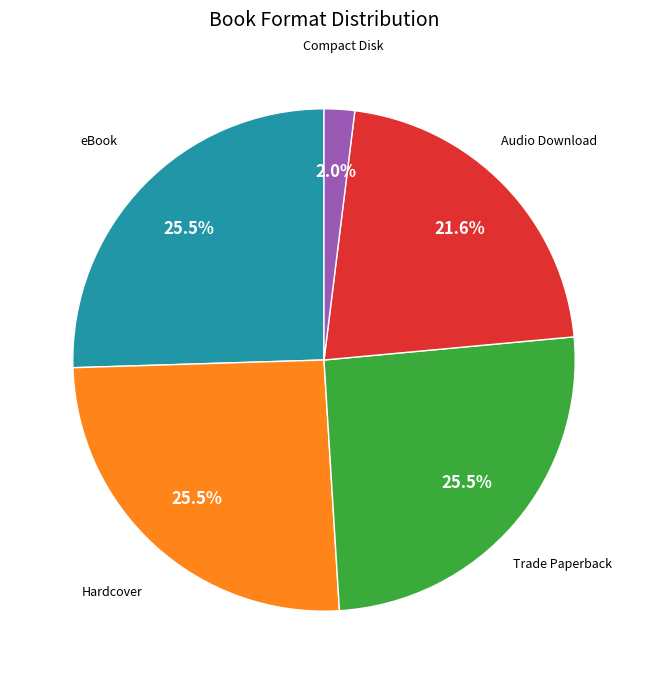

Is there a majority slice in this chart?

No